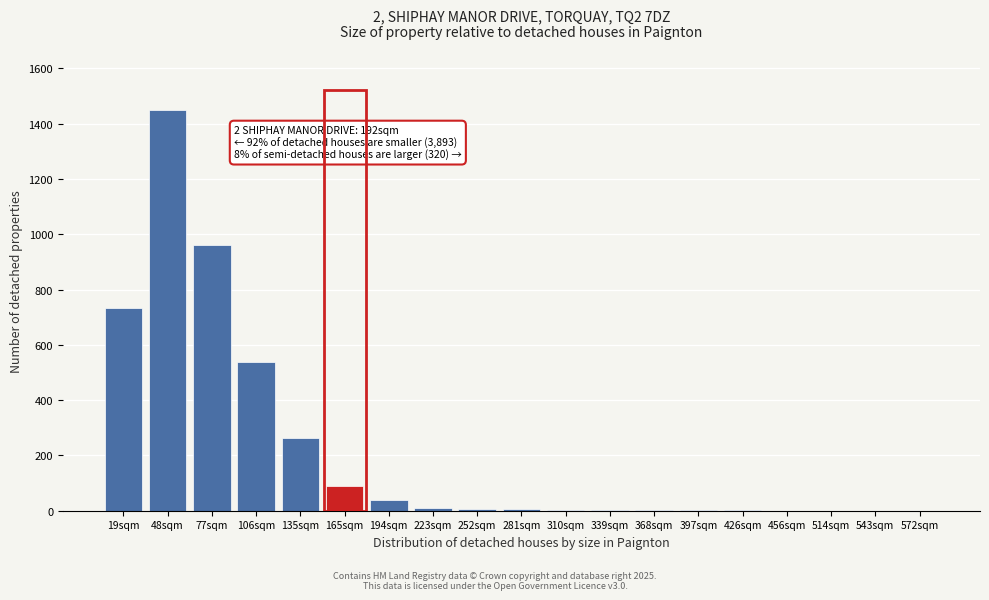

The chart shows a value of 1 at 397sqm. True or false?

True